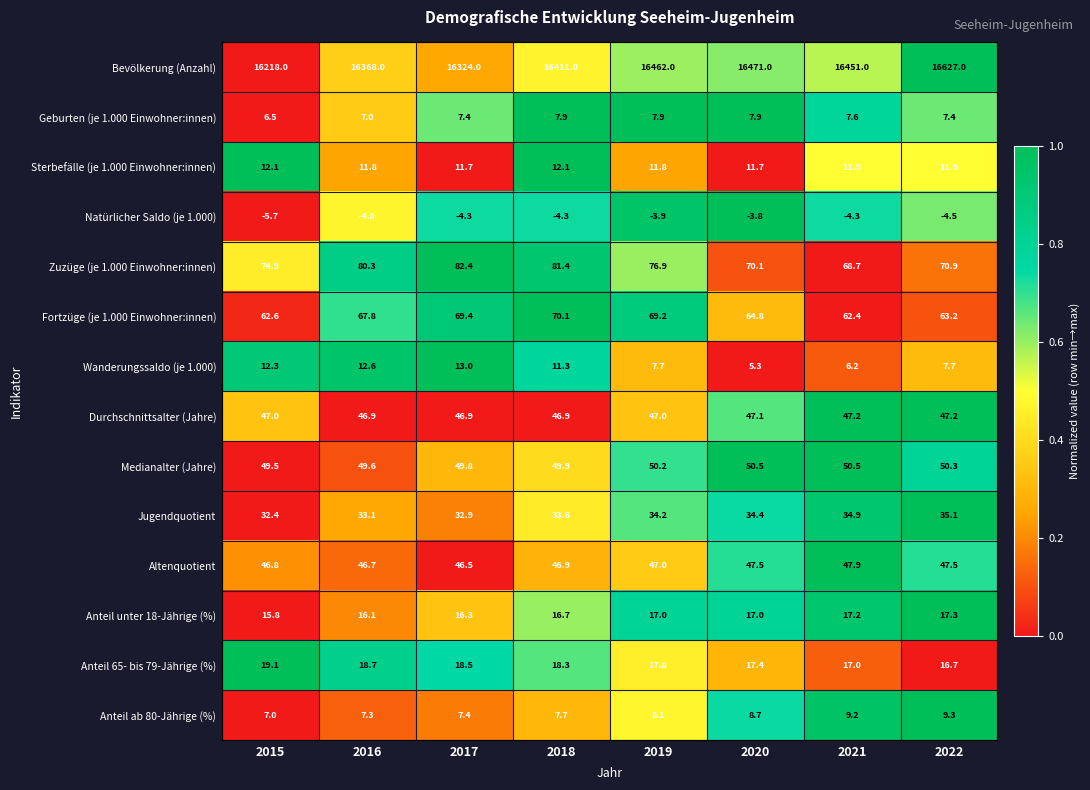

What is the difference between the Anteil ab 80-Jährige (%) values at 2018 and 2017?

0.3